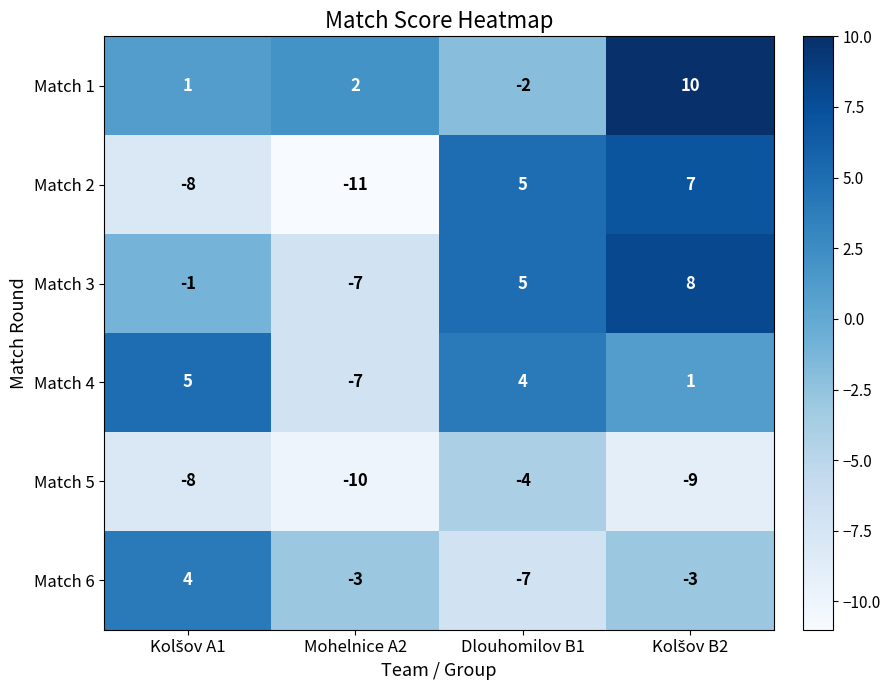

Which series has the largest total across all categories?

Match 1